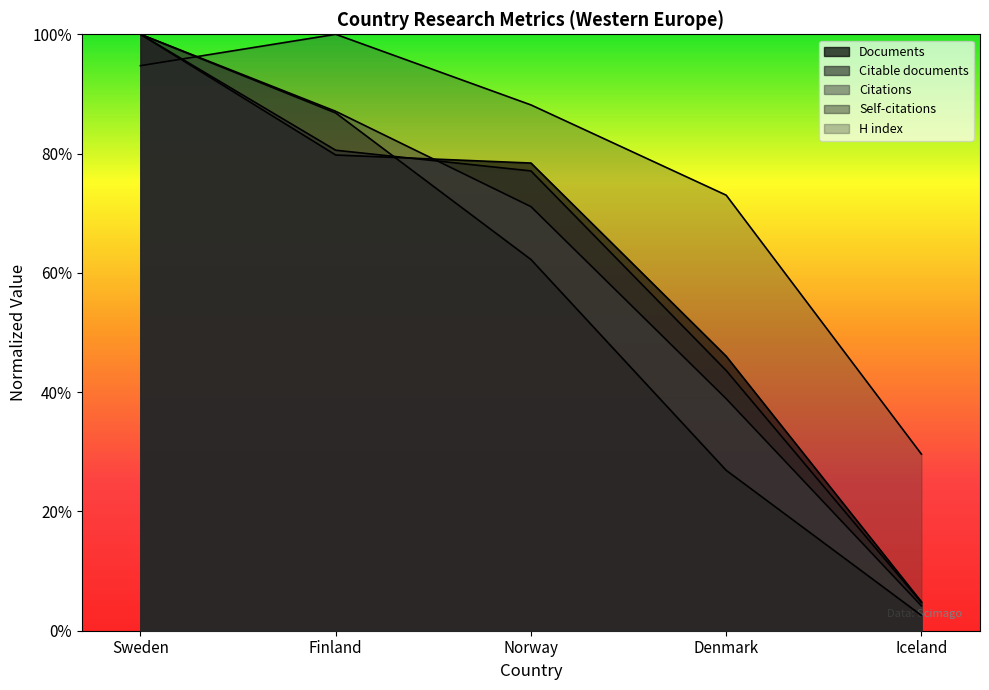

True or false: H index has a value of 0.9 at Norway.

True